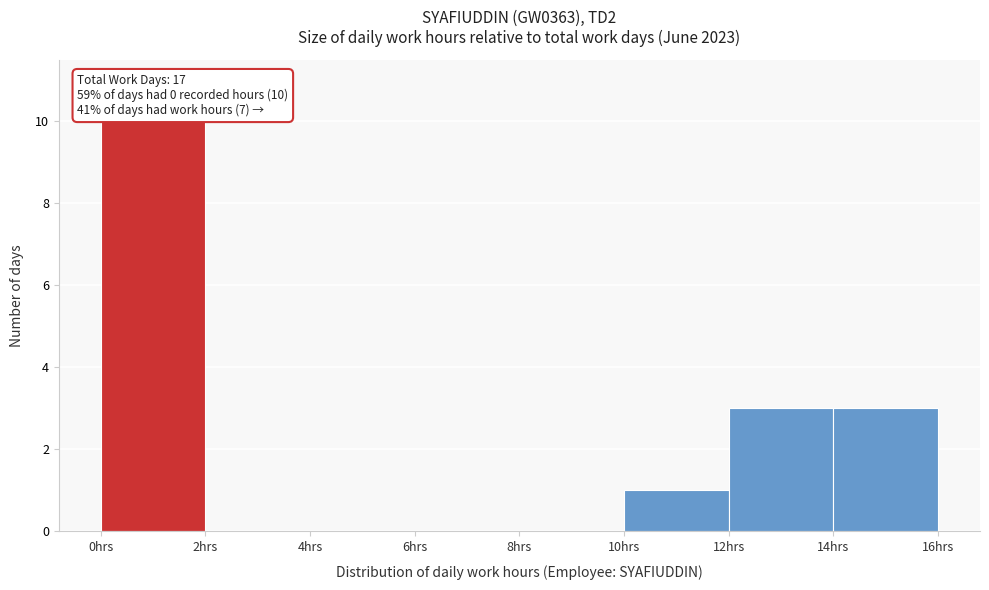

Over which range of the x-axis is the bar tallest?

0 to 2